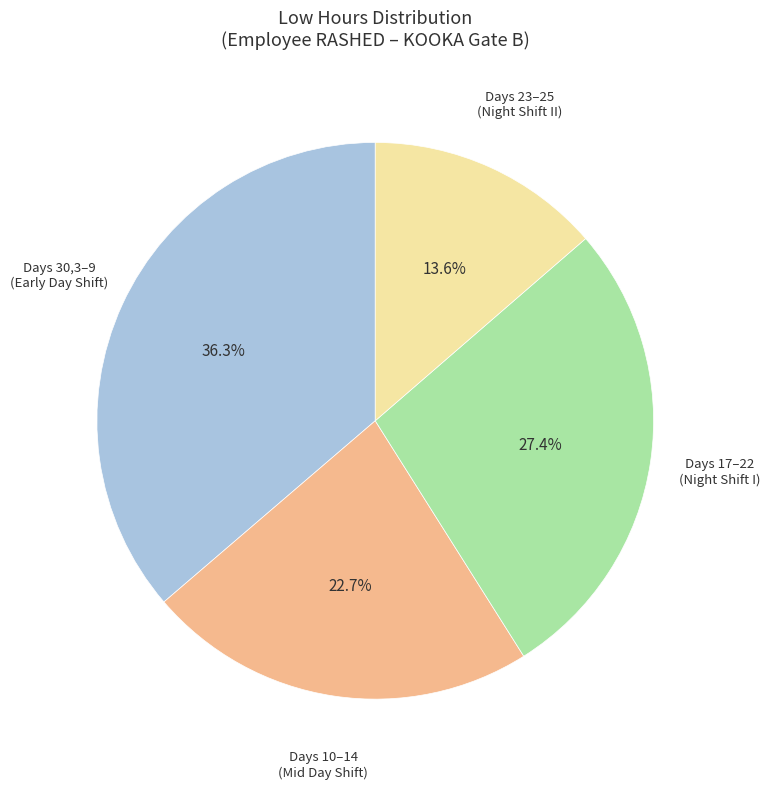

What percentage do Days 17–22 (Night Shift I) and Days 10–14 (Mid Day Shift) together represent?

50.1%